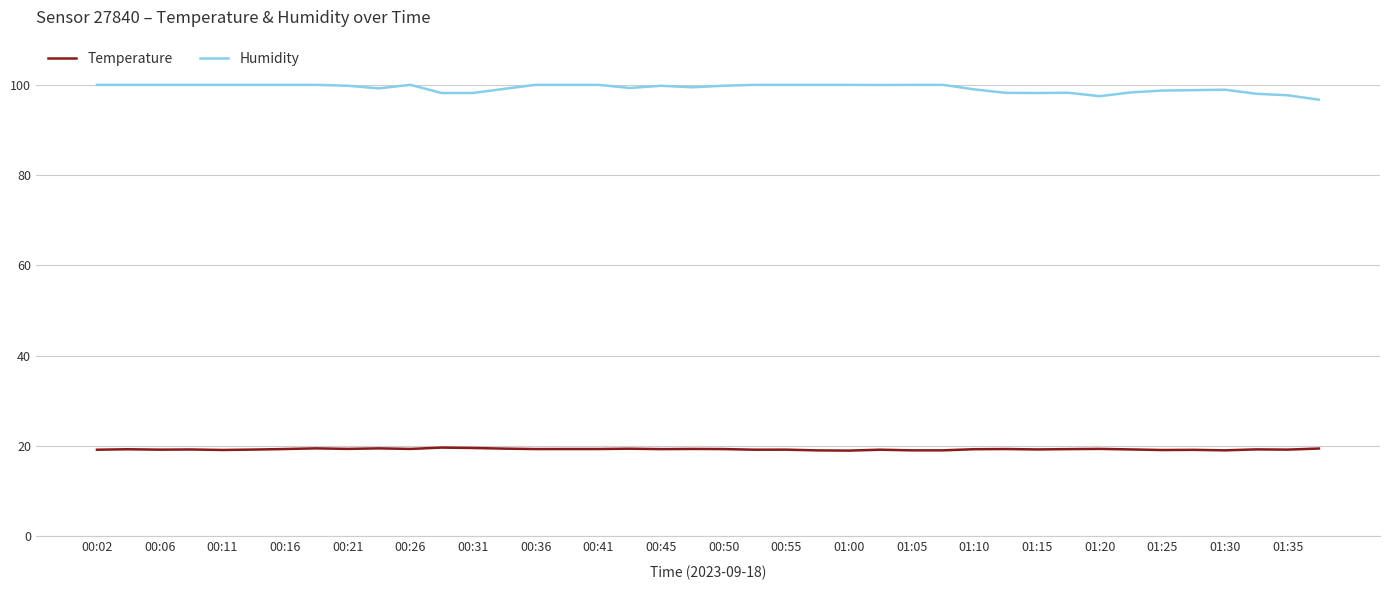

What is the lowest value of the Temperature series?

19.0